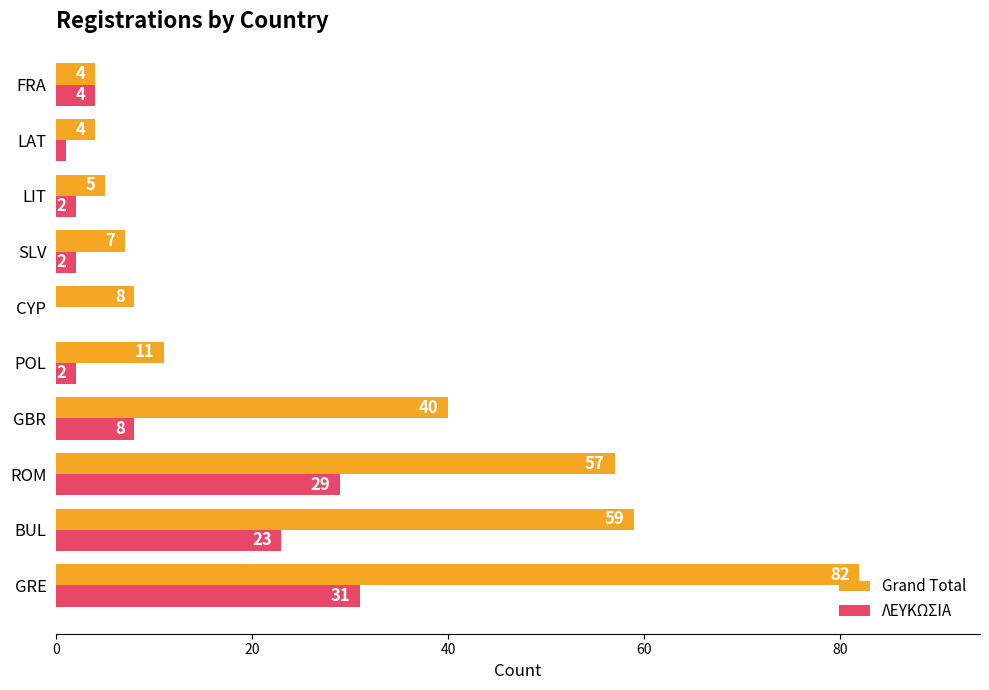

Which series has the largest total across all categories?

Grand Total